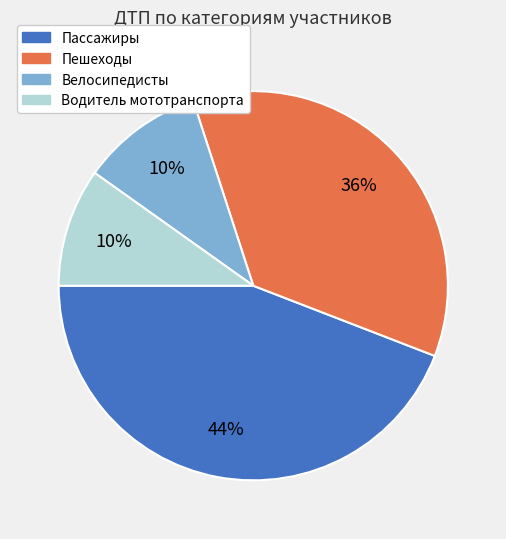

To the nearest percent, what portion does Пассажиры represent?

44%